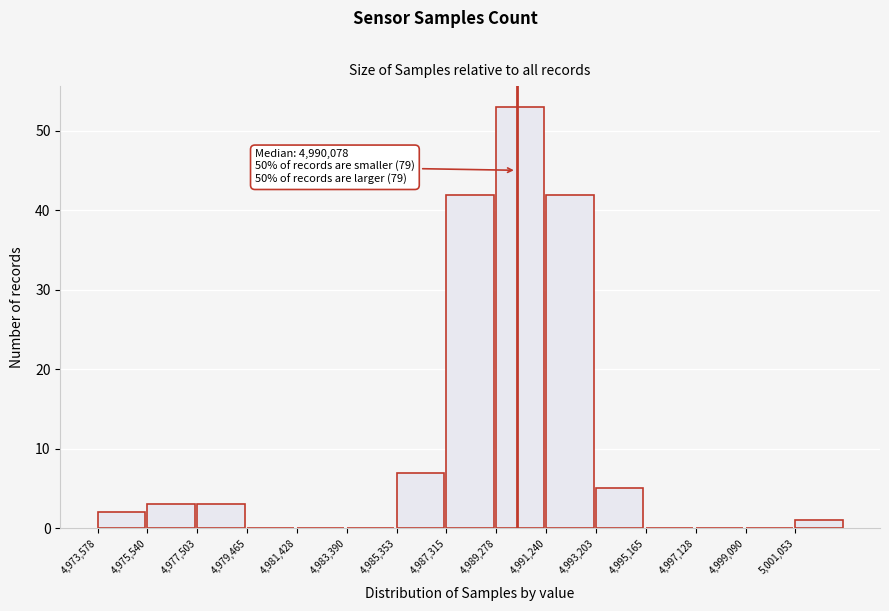

Over which range of the x-axis is the bar tallest?

4989200 to 4991200